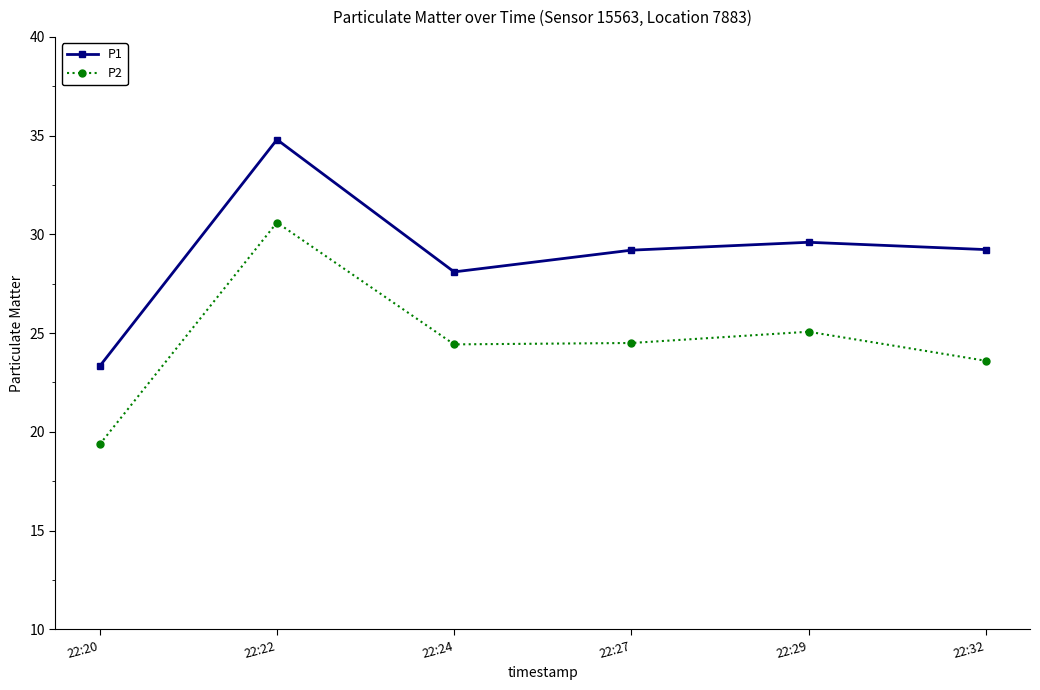

What is the sum of the P1 values at 22:20 and 22:32?

52.6